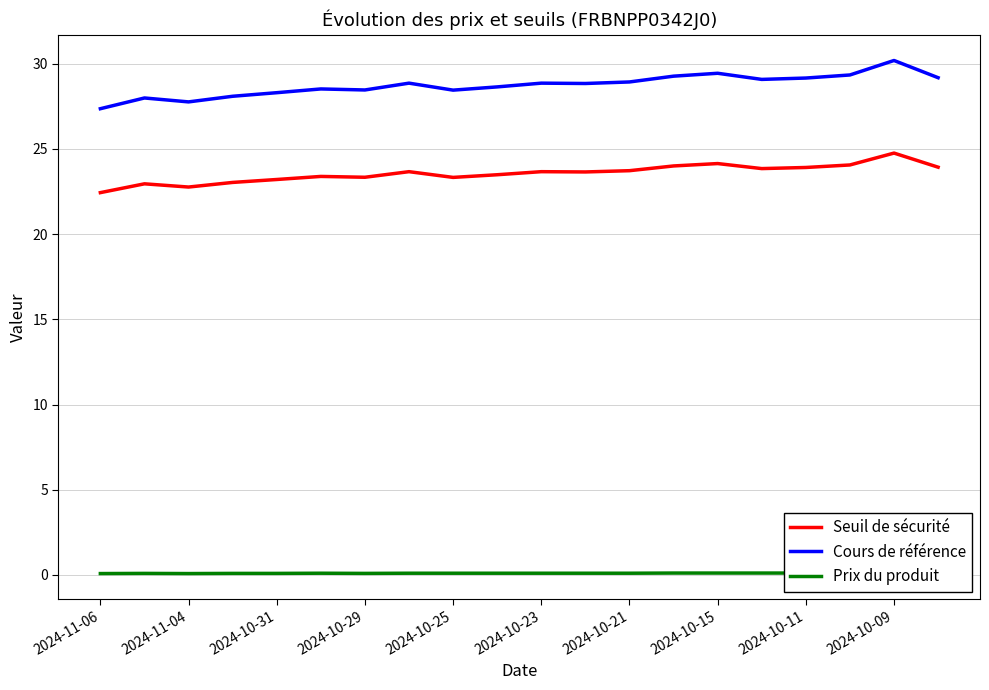

What is the difference between the maximum and minimum values in the Cours de référence series?

2.8